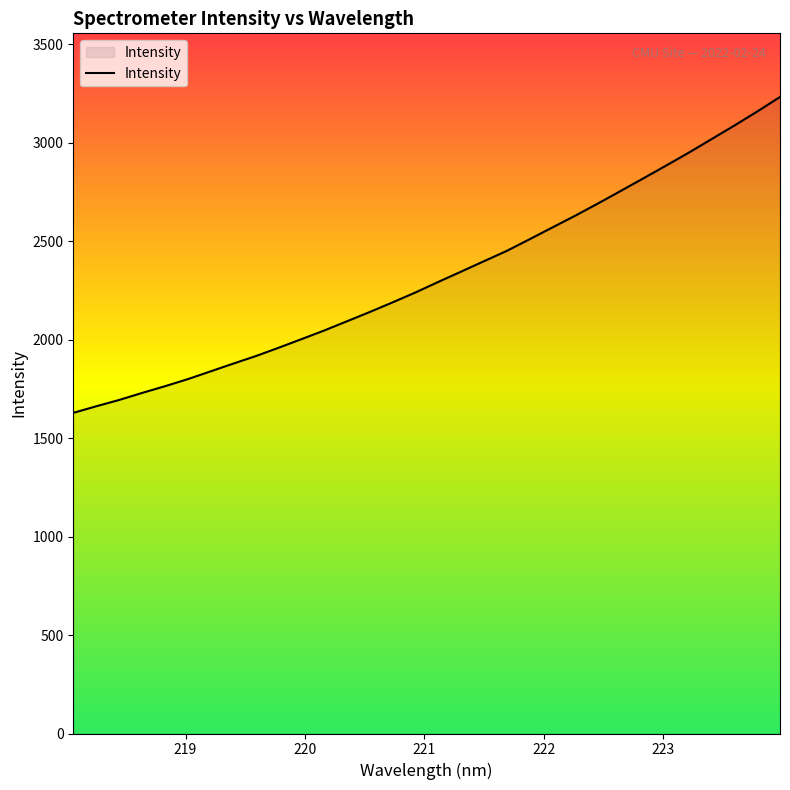

What is the average value?

2324.4